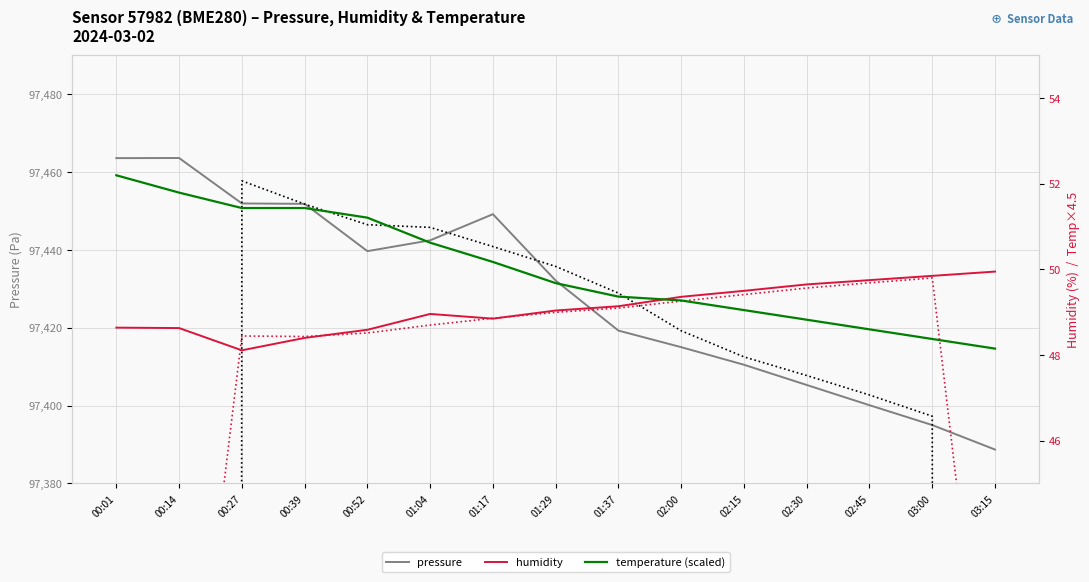

What is the total value across all series at 02:00?

194982.1